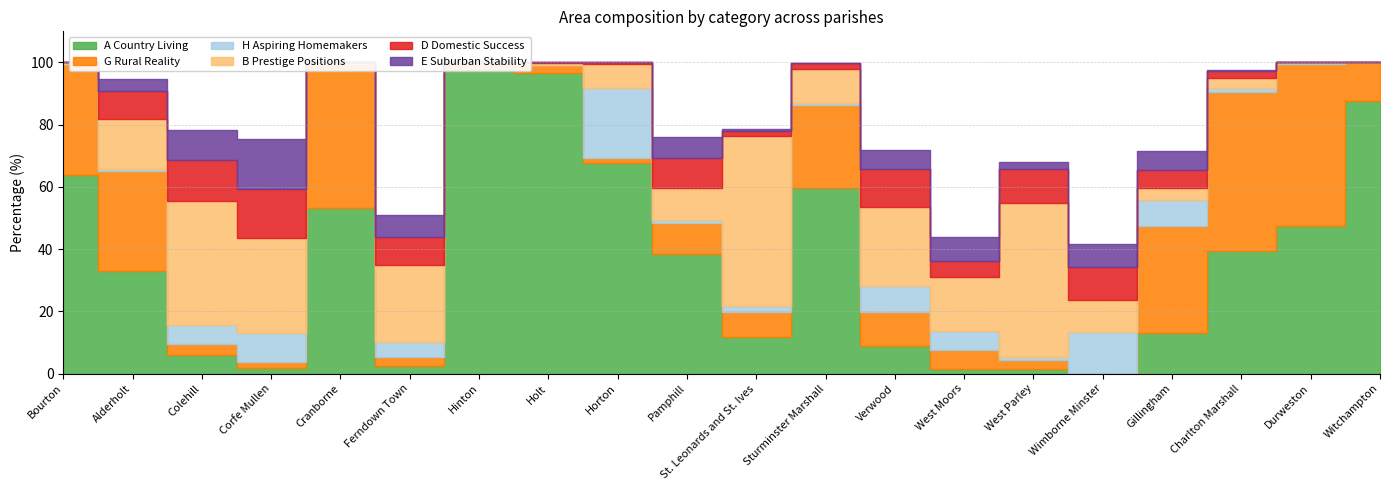

Which series has the largest total across all categories?

A Country Living